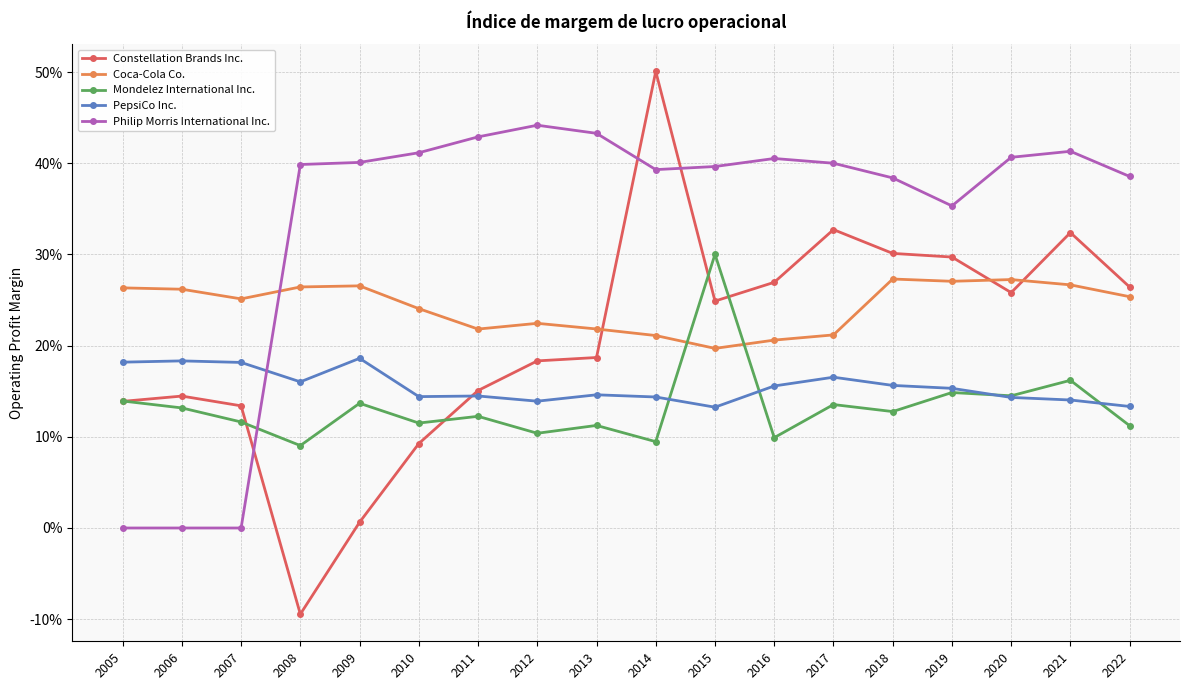

Is this an area chart (filled region under the line)?

No